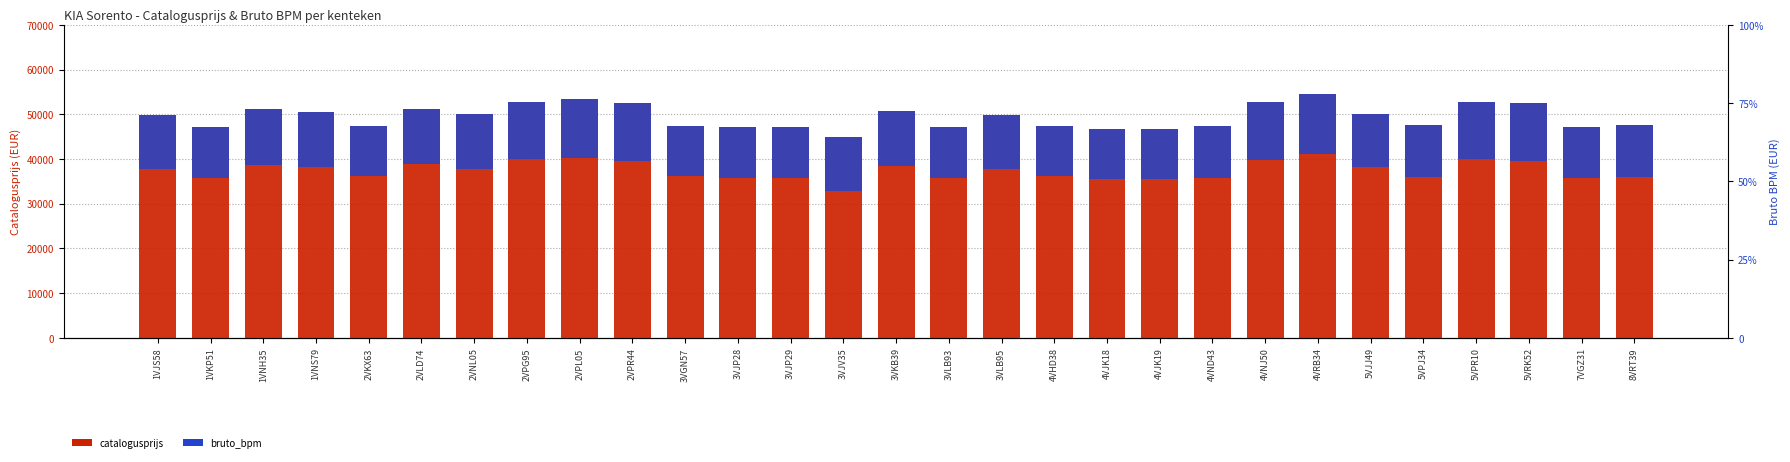

True or false: catalogusprijs has a value of 52664 at 4VNJ50.

True